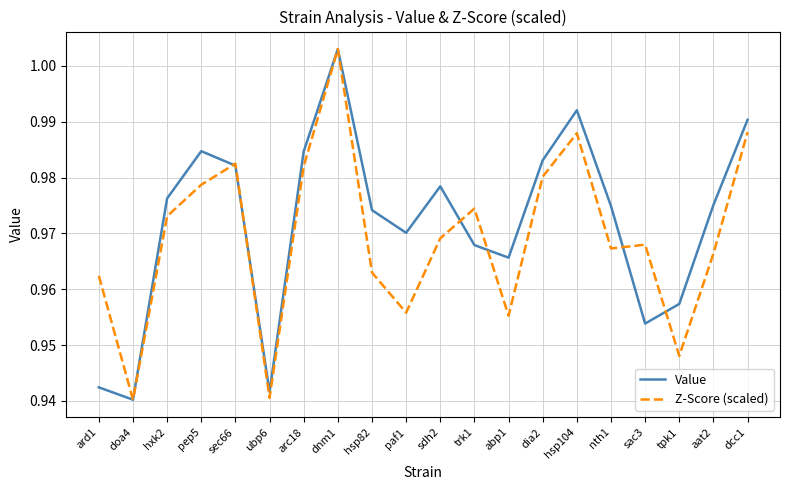

At which category is the sum across all series the highest?

dnm1